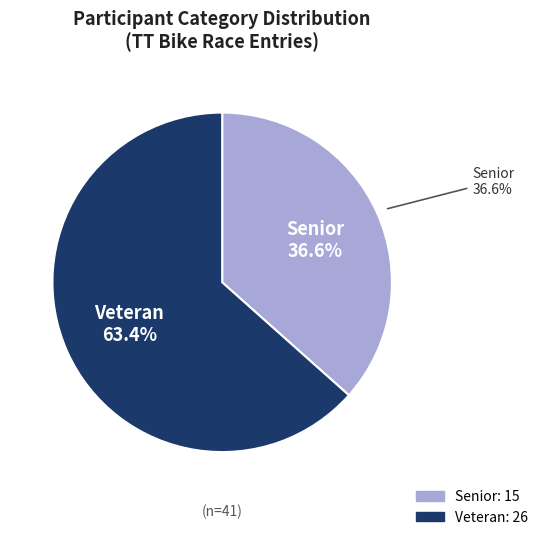

To the nearest percent, what percentage of the pie is Senior?

37%